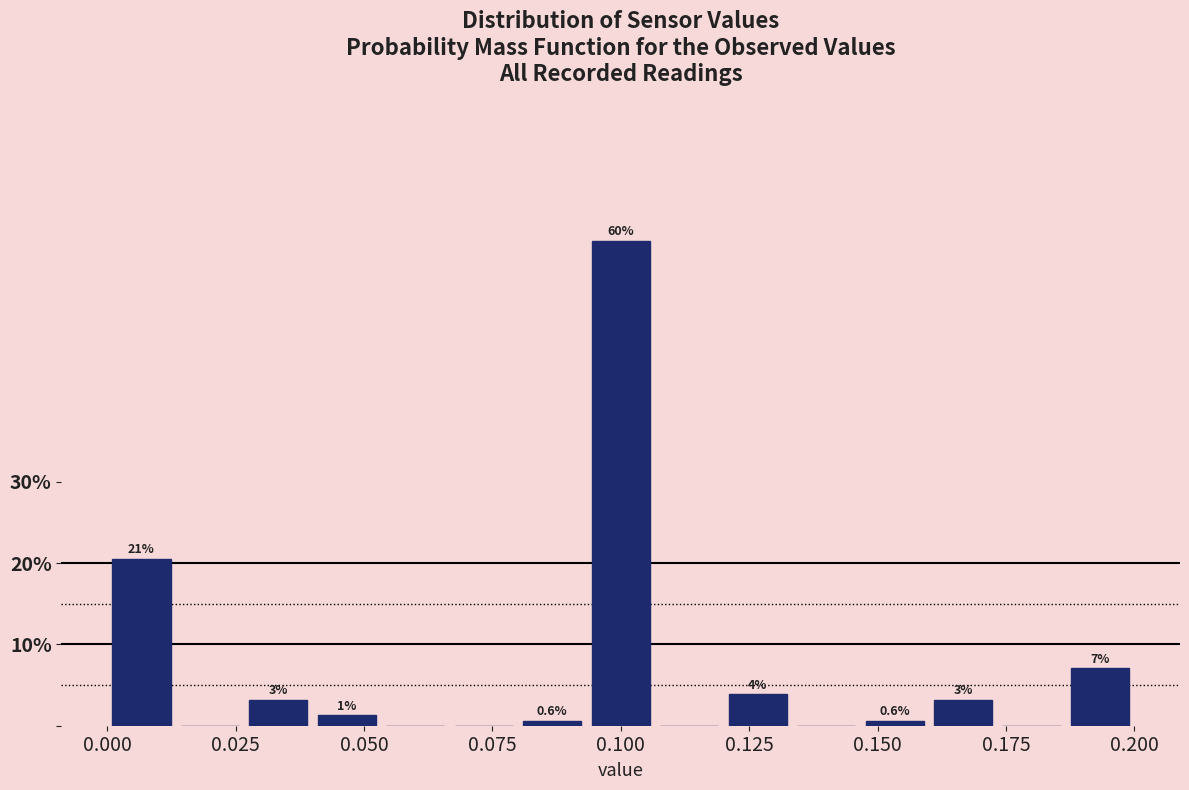

Around what value on the x-axis is the tallest bar? Give the approximate position of its centre, as read against the axis.

0.100